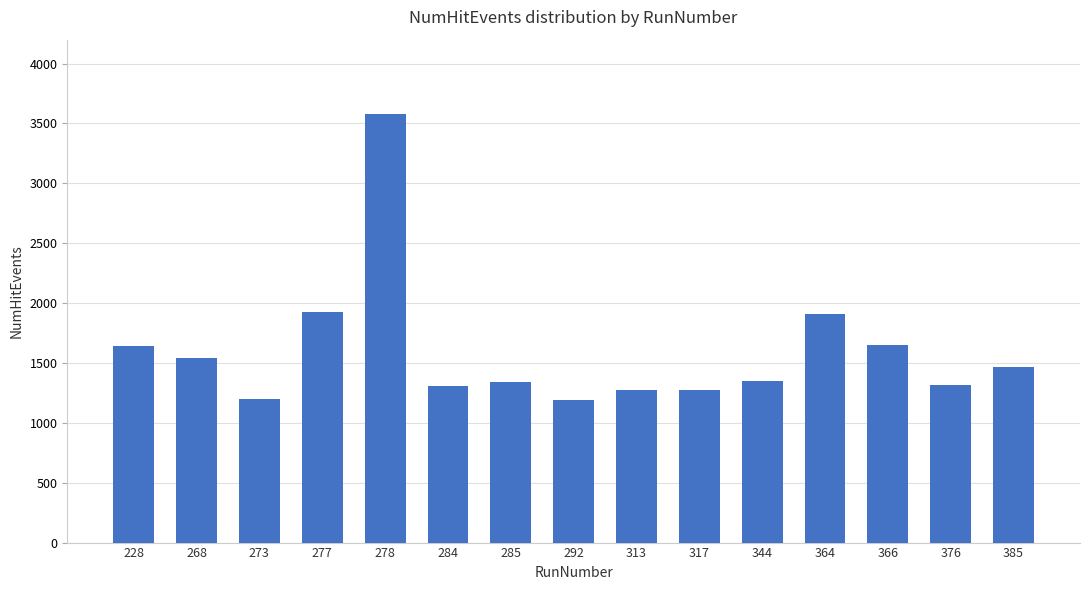

Between 366 and 284, which is larger?

366